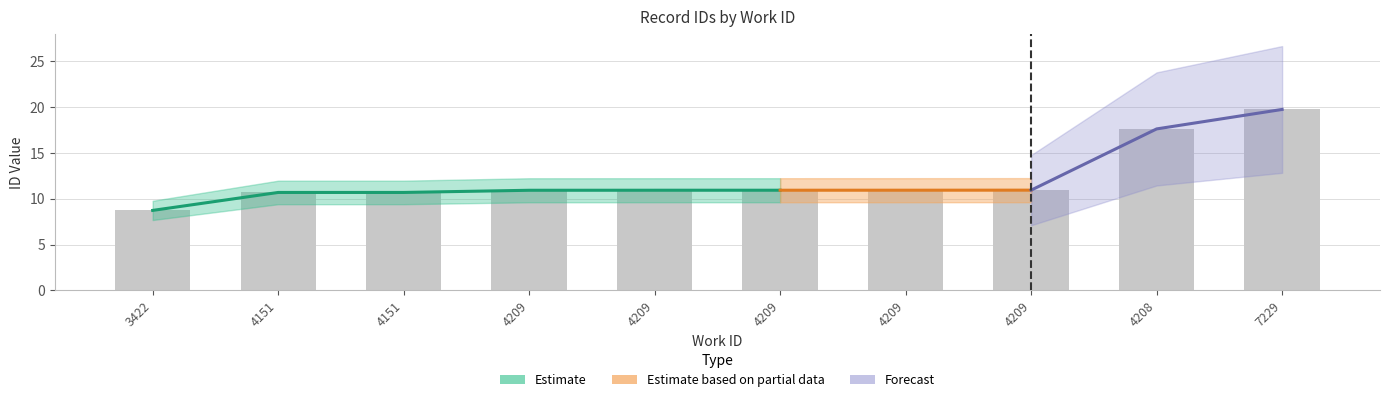

Reading right to left, transcribe all the data shown in this chart.

19.7	17.6	10.9	10.9	10.9	10.9	10.9	10.7	10.7	8.7